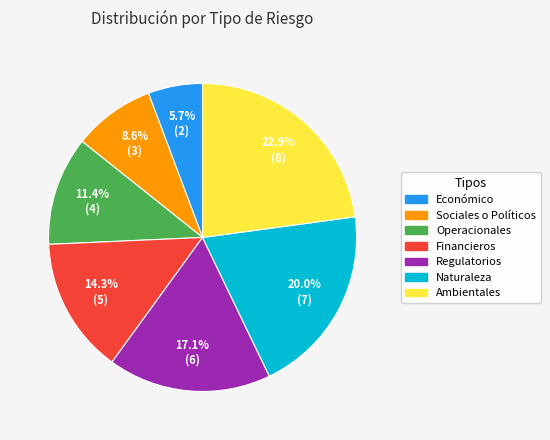

What percentage is the Económico slice, to the nearest percent?

6%